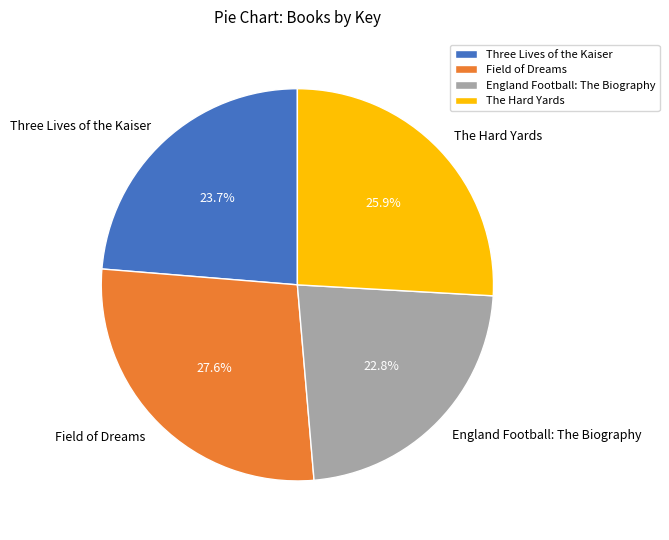

The Three Lives of the Kaiser slice represents 24% of the pie. True or false?

True